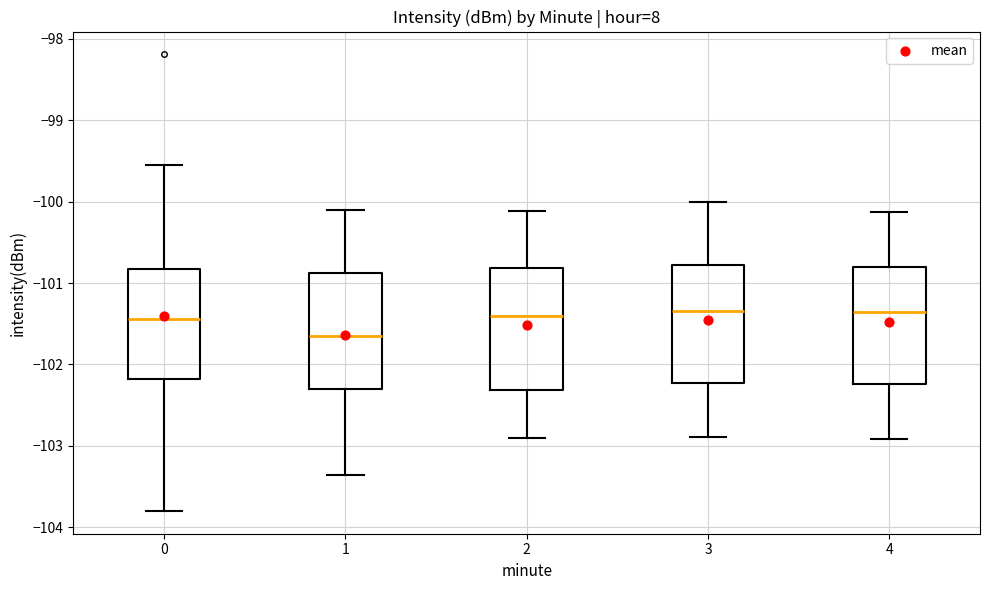

Where is the lower edge of the box at x = 1 on the y-axis? The values are not printed on the chart, so give them approximately, as read against the axis.

-102.3